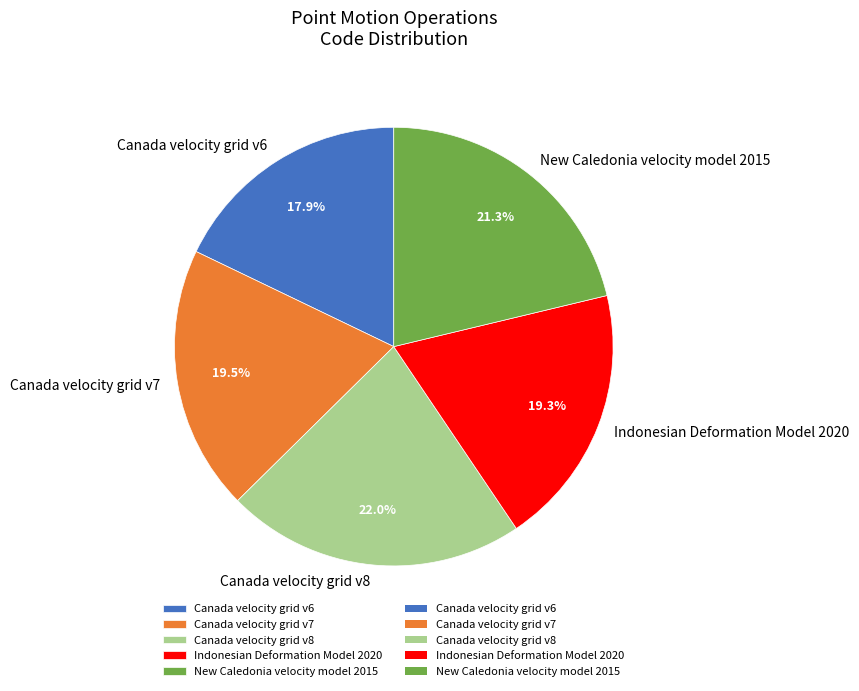

To the nearest percent, what portion does Indonesian Deformation Model 2020 represent?

19%